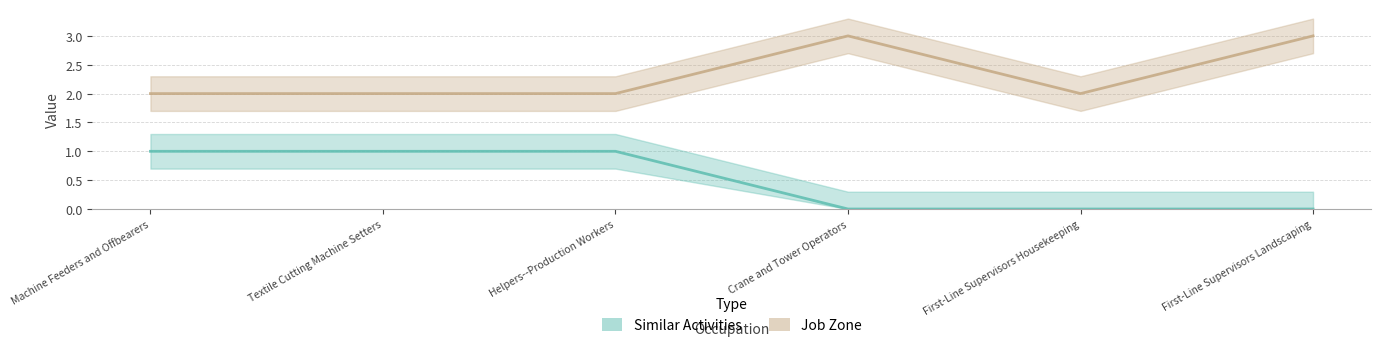

What is the average value of the Job Zone series?

2